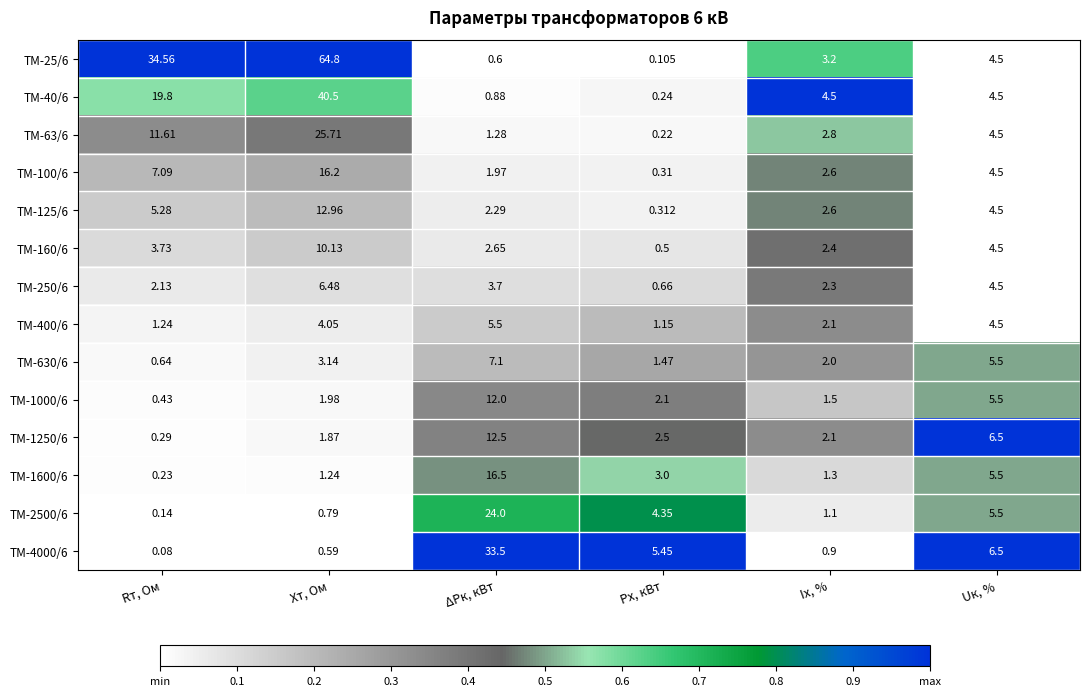

At which category is the sum across all series the highest?

Хт, Ом